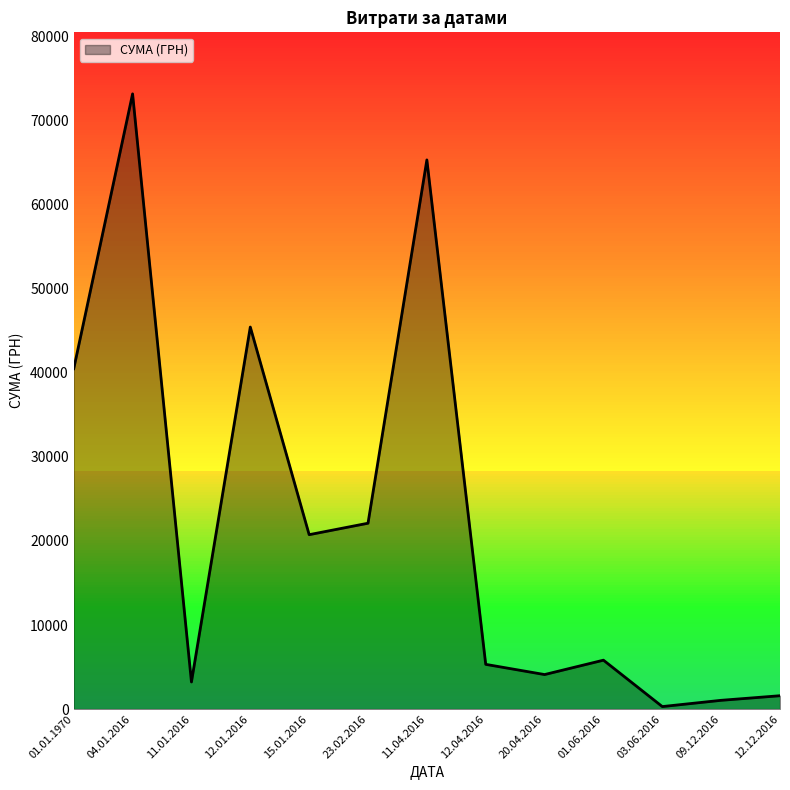

Does the chart display data point markers on the line(s)?

No